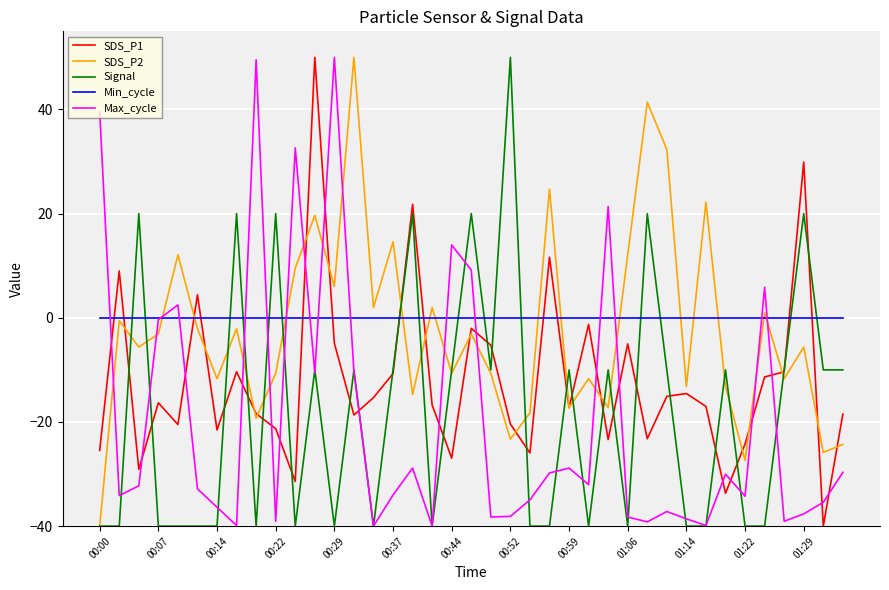

Which series ends up on top after the final intersection of Min_cycle and Signal?

Min_cycle